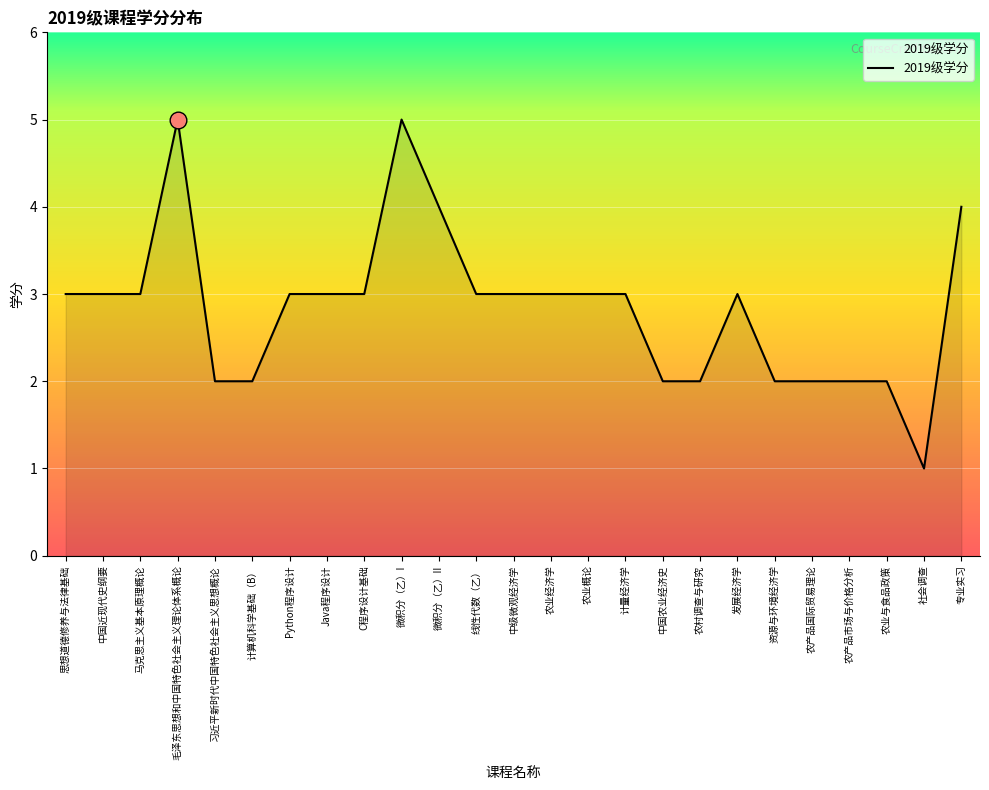

Approximately how many times larger is the value at C程序设计基础 compared to Java程序设计?

1.0